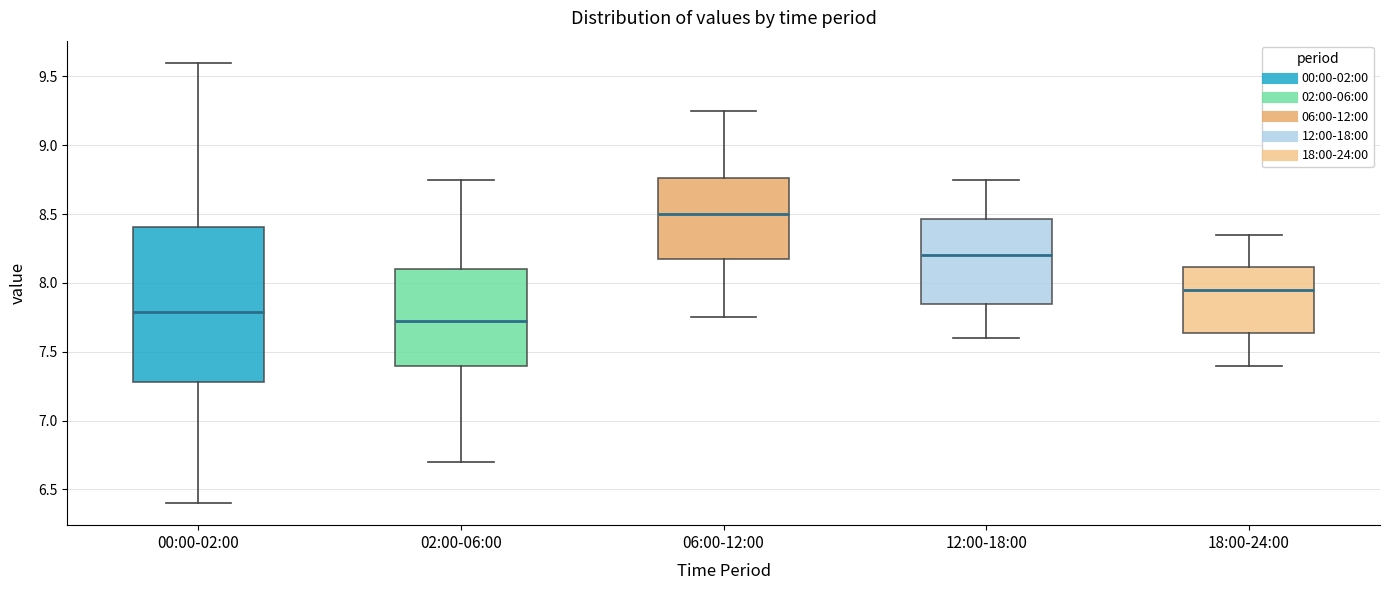

Reading left to right, transcribe this box plot: for each box, give where its median line is, the range the box spans, and where its two whiskers end, as read against the y-axis. The values are not printed on the chart, so give them approximately, as read against the axis.

00:00-02:00: median 7.80, box 7.30 to 8.40, whiskers 6.40 to 9.60
02:00-06:00: median 7.75, box 7.40 to 8.10, whiskers 6.70 to 8.75
06:00-12:00: median 8.50, box 8.20 to 8.75, whiskers 7.75 to 9.25
12:00-18:00: median 8.20, box 7.85 to 8.45, whiskers 7.60 to 8.75
18:00-24:00: median 7.95, box 7.65 to 8.10, whiskers 7.40 to 8.35